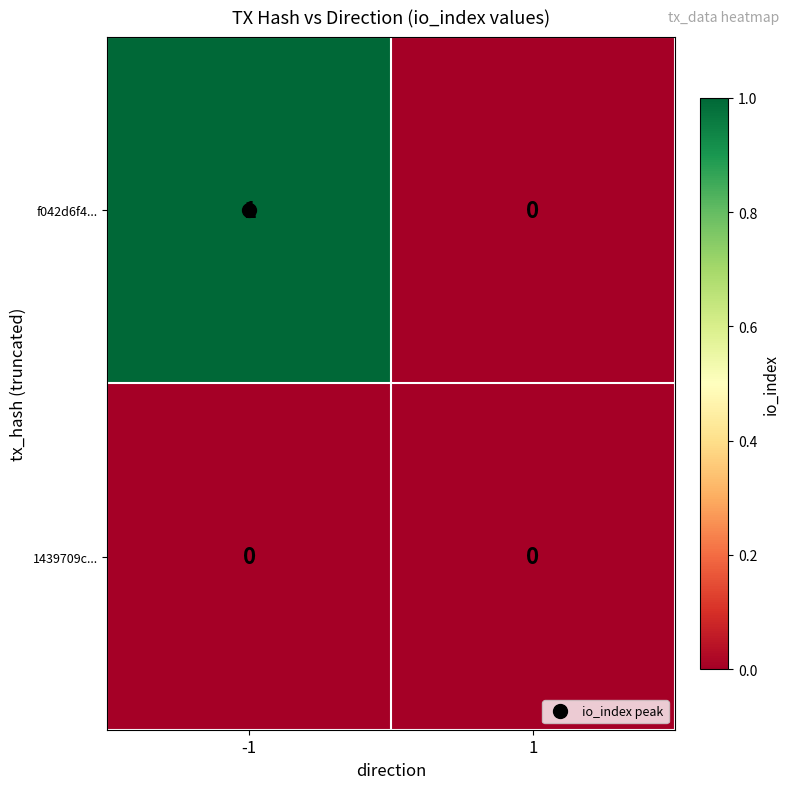

Between -1 and 1, which series saw the biggest shift?

f042d6f4...